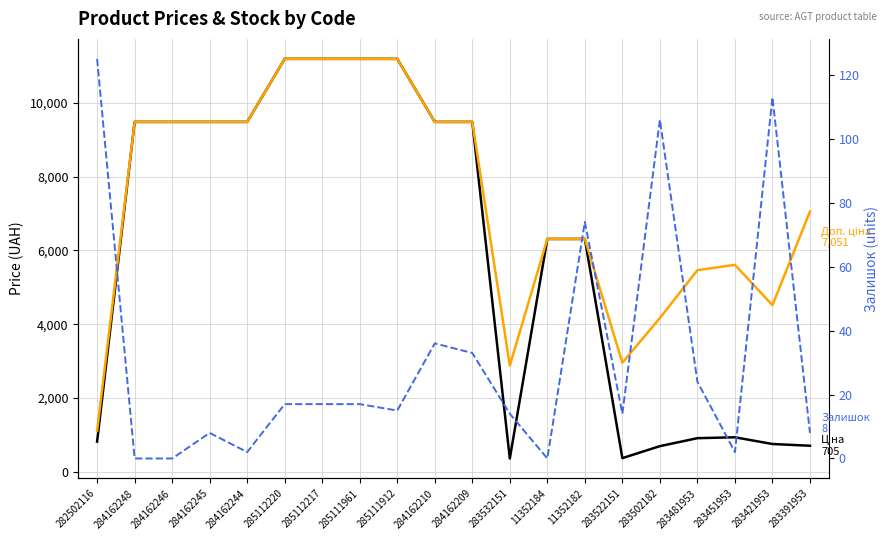

Is the value of Залишок at 11352184 greater than the value of Доп. ціна at 285111912?

No